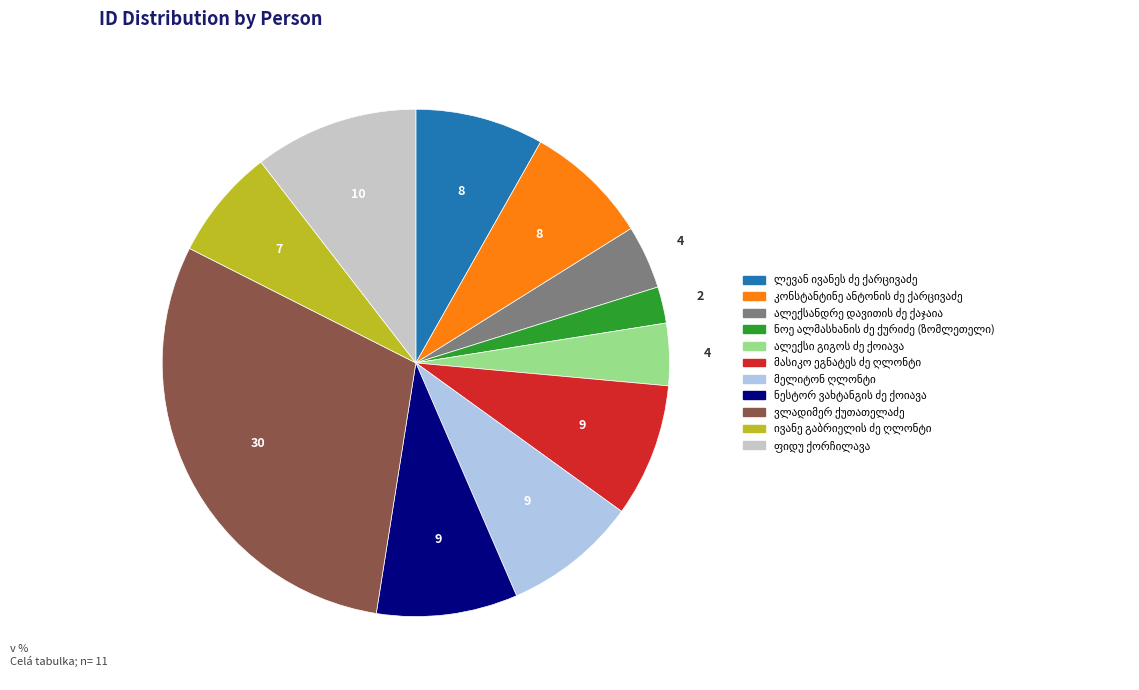

Is there any slice that represents more than half of the pie?

No